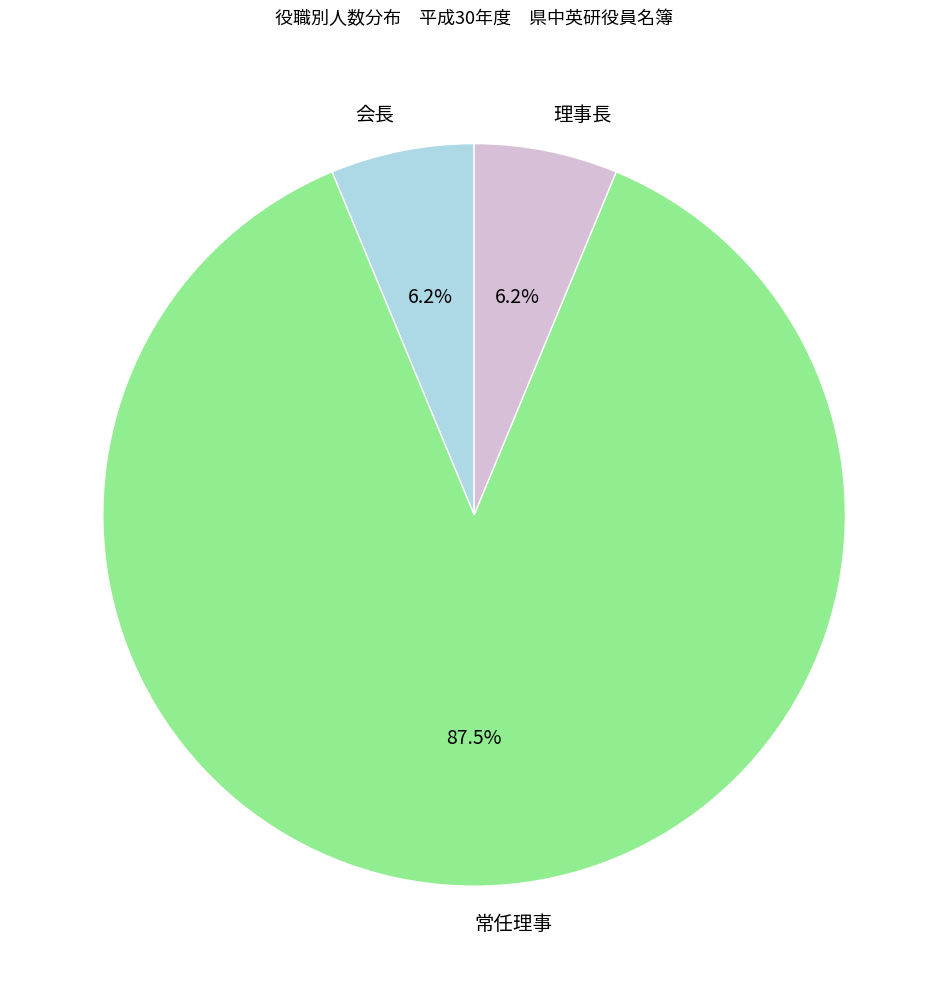

The 会長 slice represents 1% of the pie. True or false?

False